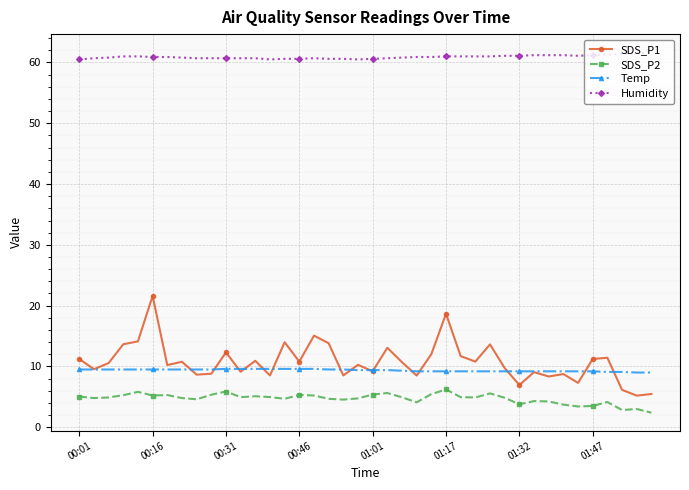

Count the number of categories in the chart.

40